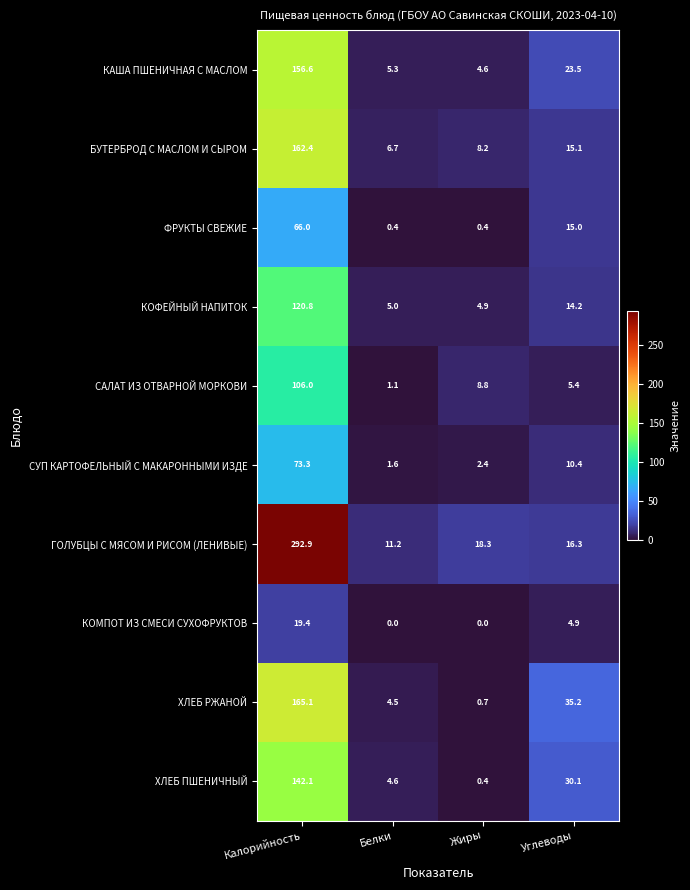

Rank the categories by СУП КАРТОФЕЛЬНЫЙ С МАКАРОННЫМИ ИЗДЕ value from highest to lowest.

Калорийность, Углеводы, Жиры, Белки